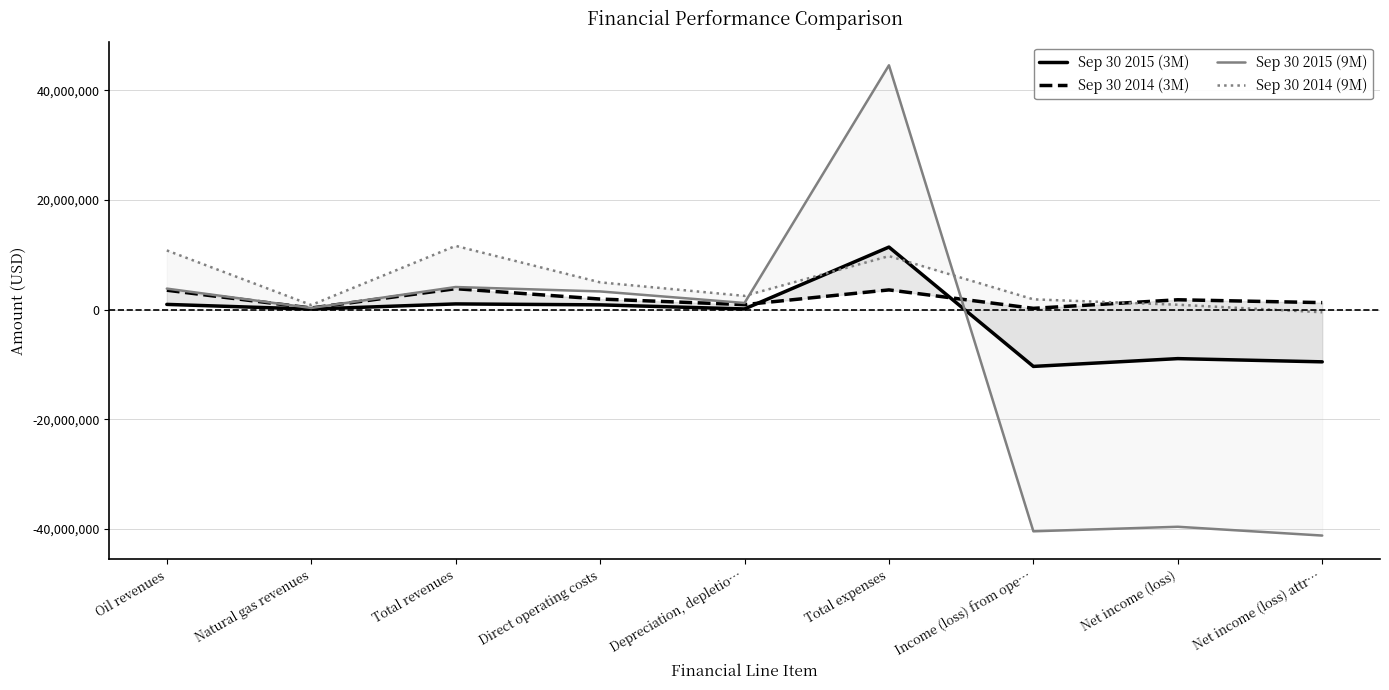

What is the sum of the Sep 30 2015 (3M) values at Income (loss) from ope… and Total expenses?

1029390